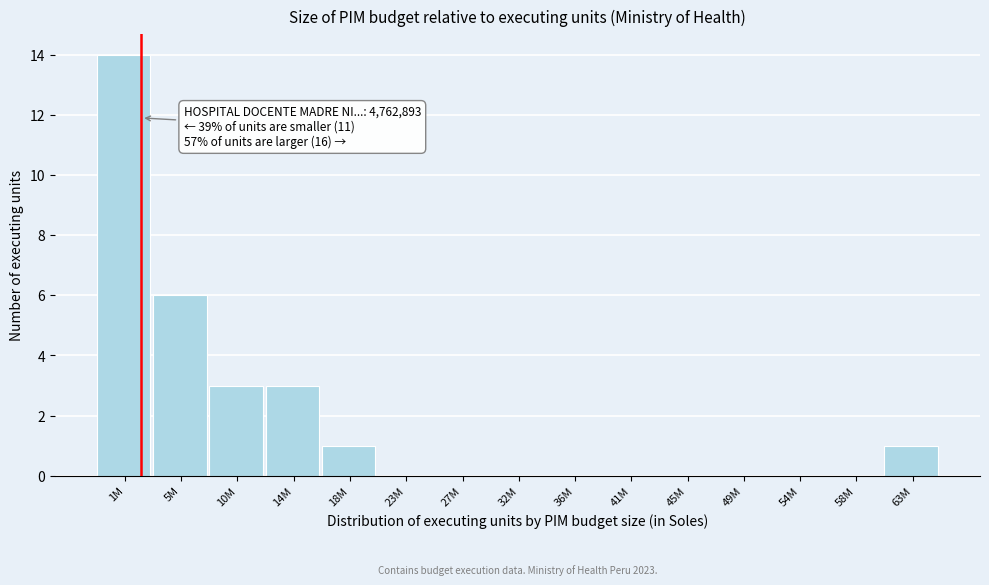

Reading left to right, what are all the values shown in this chart?

1M=14	5M=6	10M=3	14M=3	18M=1	23M=0	27M=0	32M=0	36M=0	41M=0	45M=0	49M=0	54M=0	58M=0	63M=1